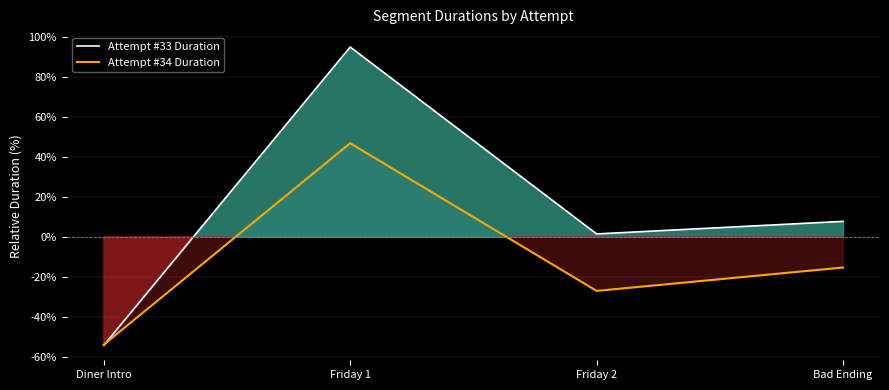

True or false: Attempt #33 Duration and Attempt #34 Duration cross at least once.

True